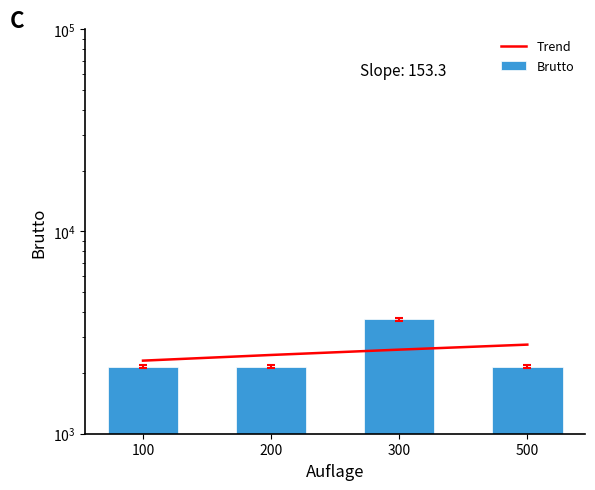

What is the smallest value displayed?

2145.0